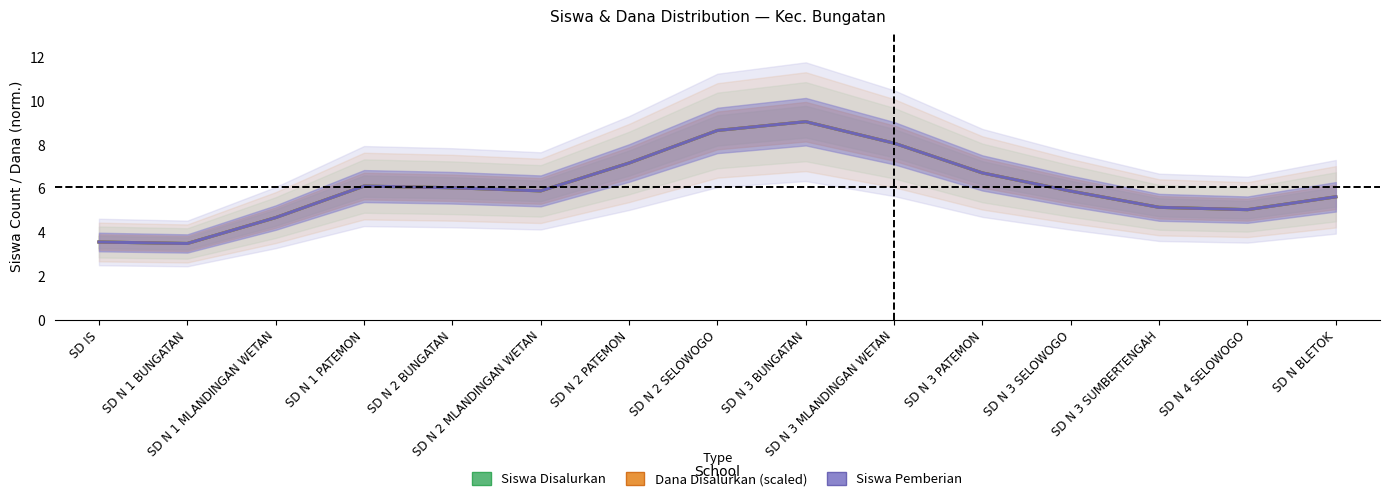

Is it true that Dana Disalurkan (scaled) equals 2.0 at SD N 2 BUNGATAN?

False